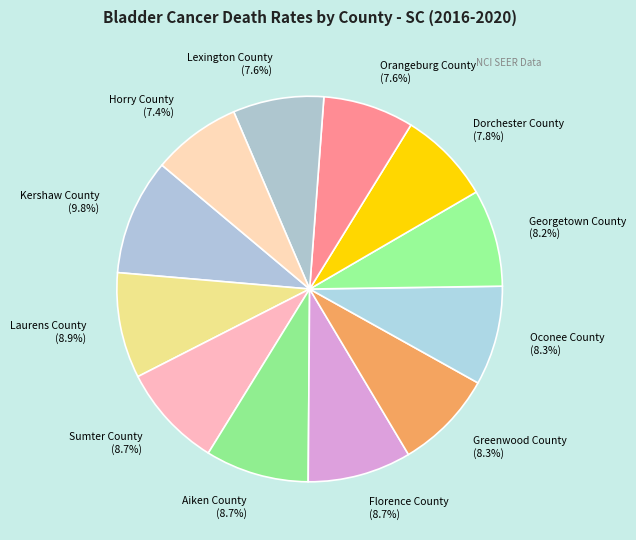

Is it true that Sumter County is 9% of the pie?

True